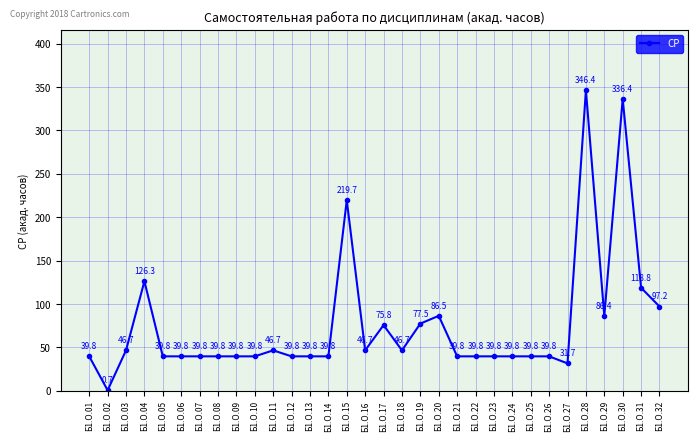

What is the value of the 2nd point from the left?

0.7